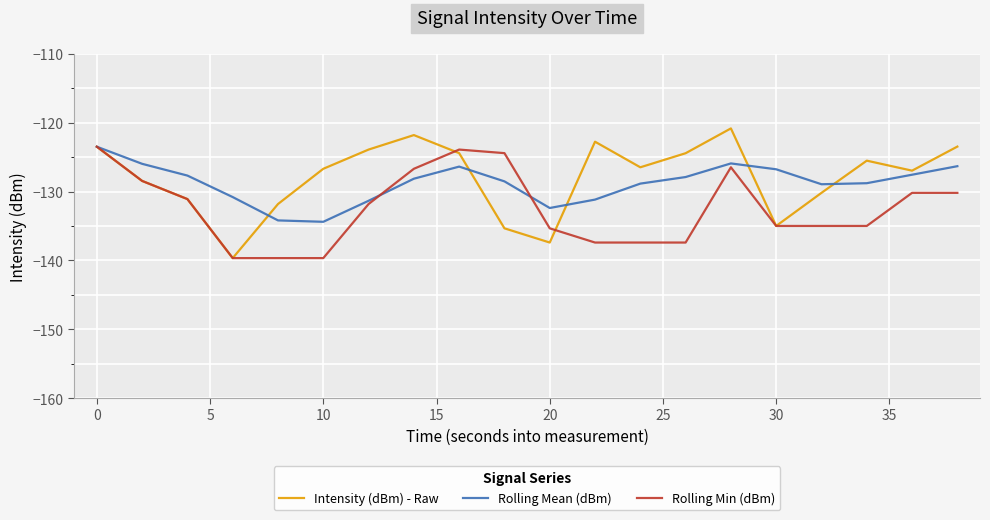

True or false: Rolling Mean (dBm) and Rolling Min (dBm) cross at least once.

True